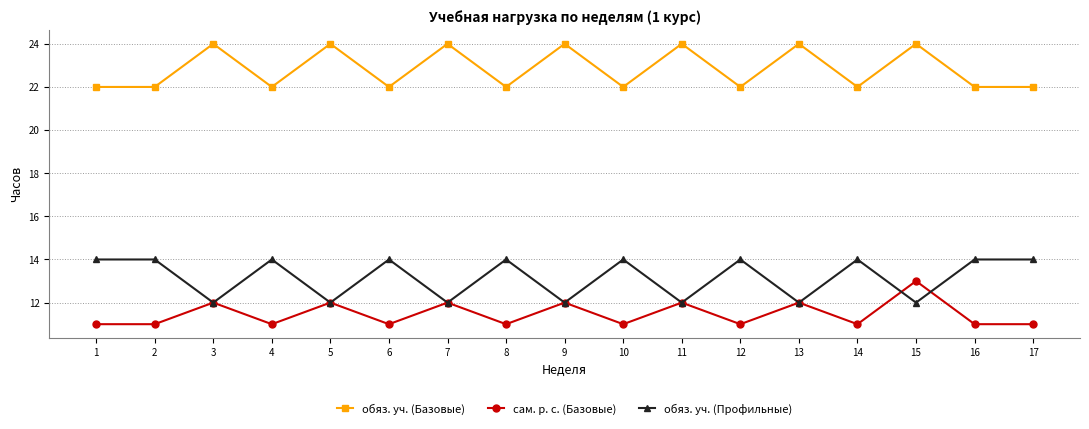

Reading left to right, transcribe all the data shown in this chart.

обяз. уч. (Базовые): 1=22	2=22	3=24	4=22	5=24	6=22	7=24	8=22	9=24	10=22	11=24	12=22	13=24	14=22	15=24	16=22	17=22
сам. р. с. (Базовые): 1=11	2=11	3=12	4=11	5=12	6=11	7=12	8=11	9=12	10=11	11=12	12=11	13=12	14=11	15=13	16=11	17=11
обяз. уч. (Профильные): 1=14	2=14	3=12	4=14	5=12	6=14	7=12	8=14	9=12	10=14	11=12	12=14	13=12	14=14	15=12	16=14	17=14